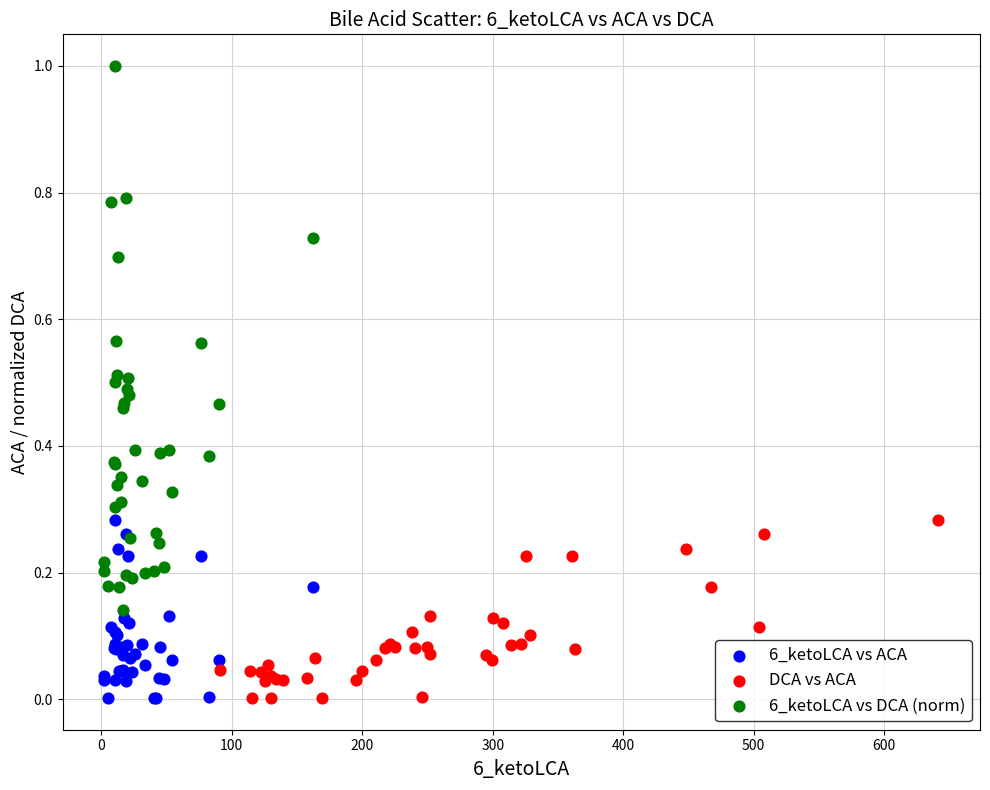

Which series contains the highest Y value?

6_ketoLCA vs DCA (norm)